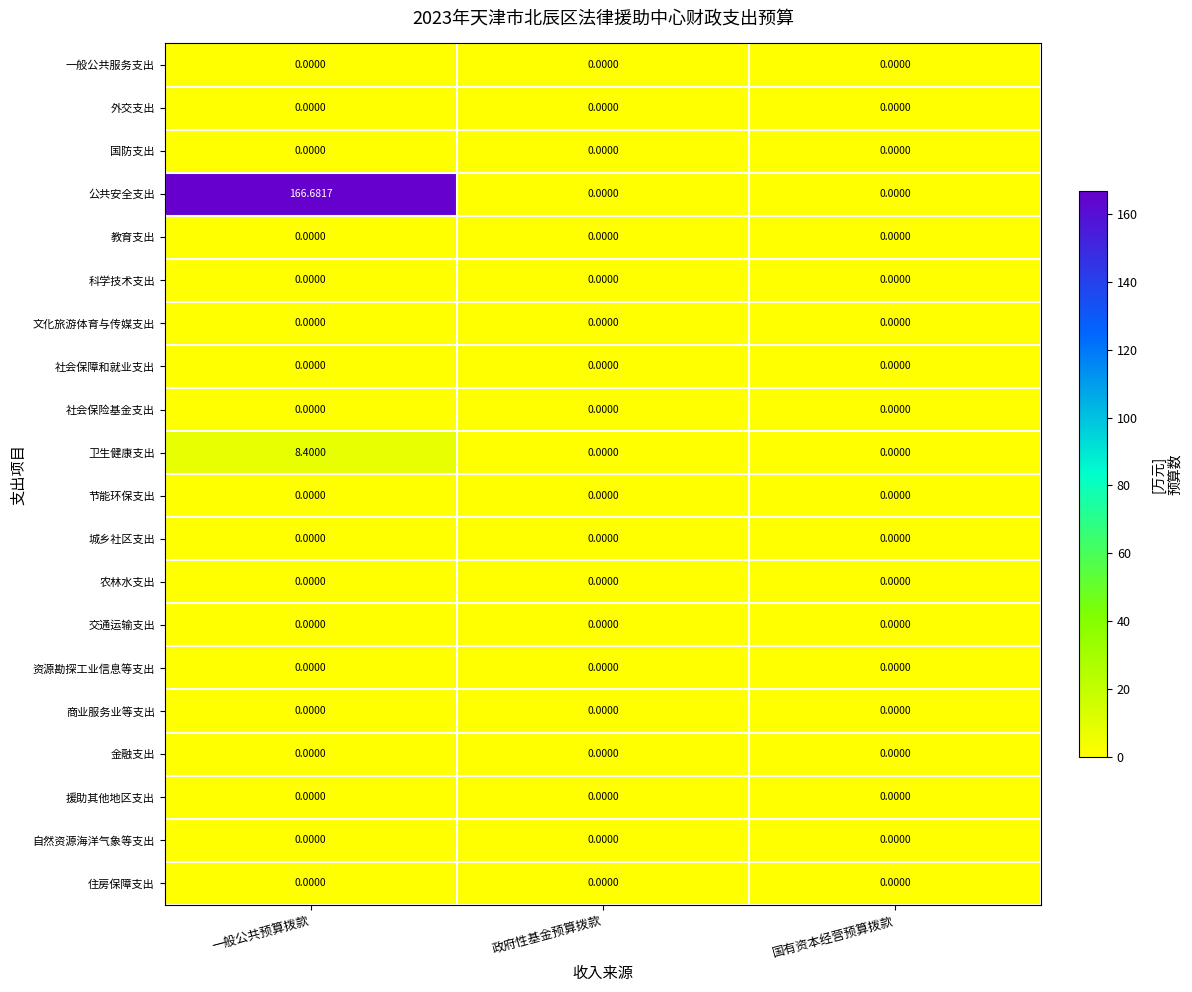

Which series has the largest total across all categories?

公共安全支出